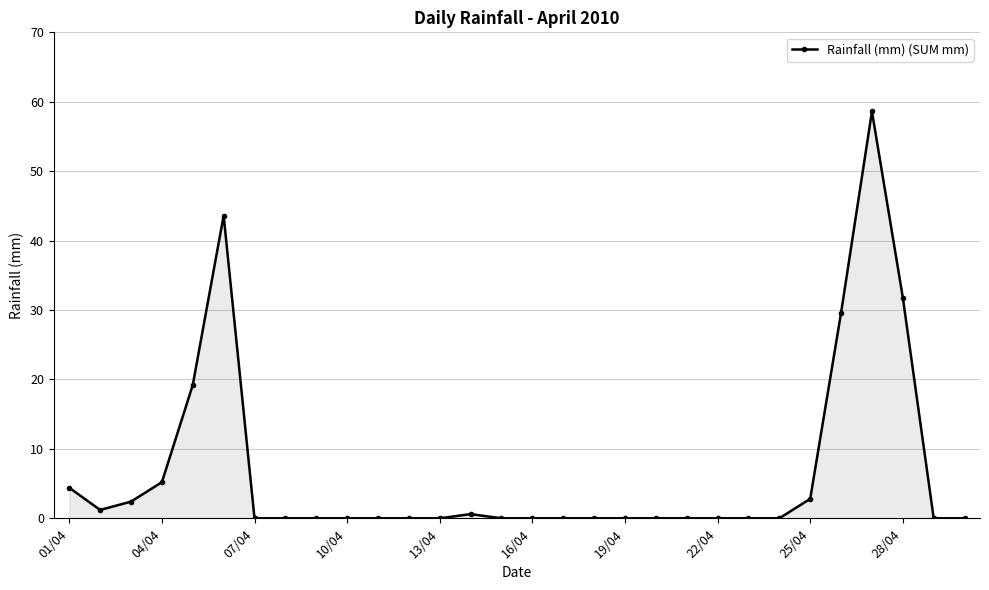

True or false: the data has more than 0 interior local peaks.

True